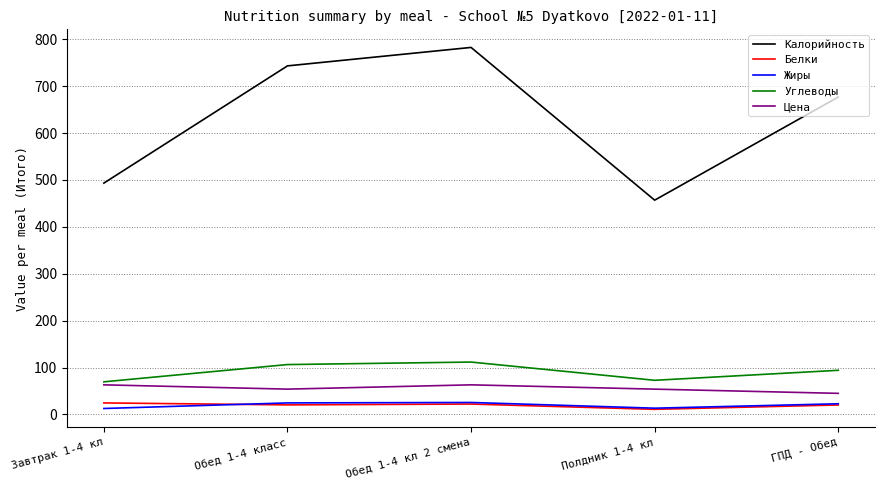

What is the average value of the Углеводы series?

90.9